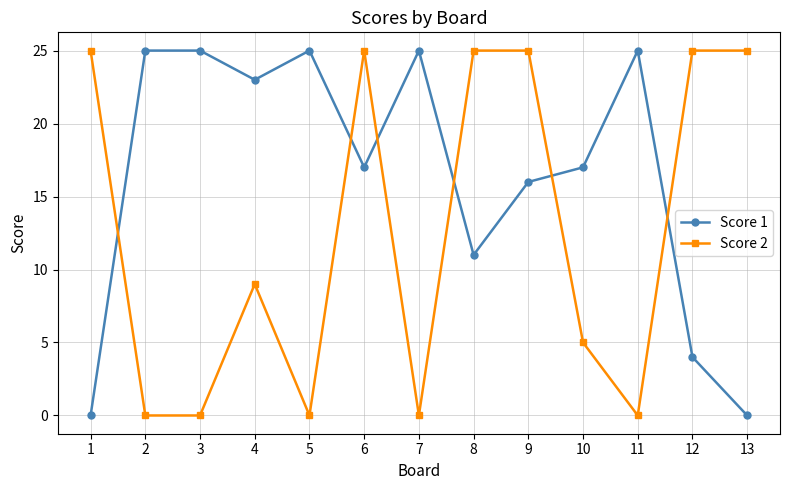

What is the sum of all Score 2 values?

164